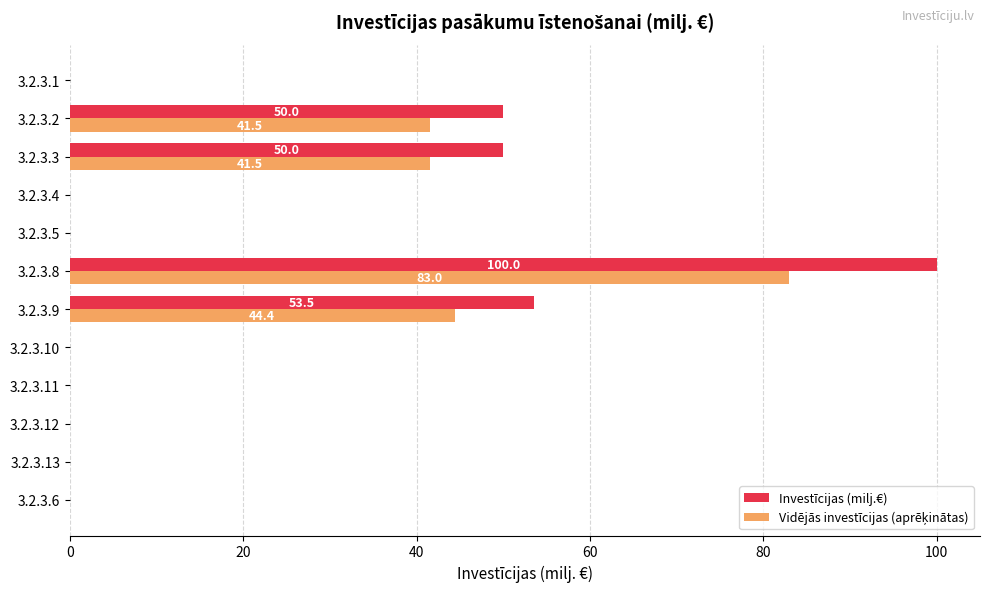

What is the sum of the Investīcijas (milj.€) values at 3.2.3.13 and 3.2.3.2?

50.0